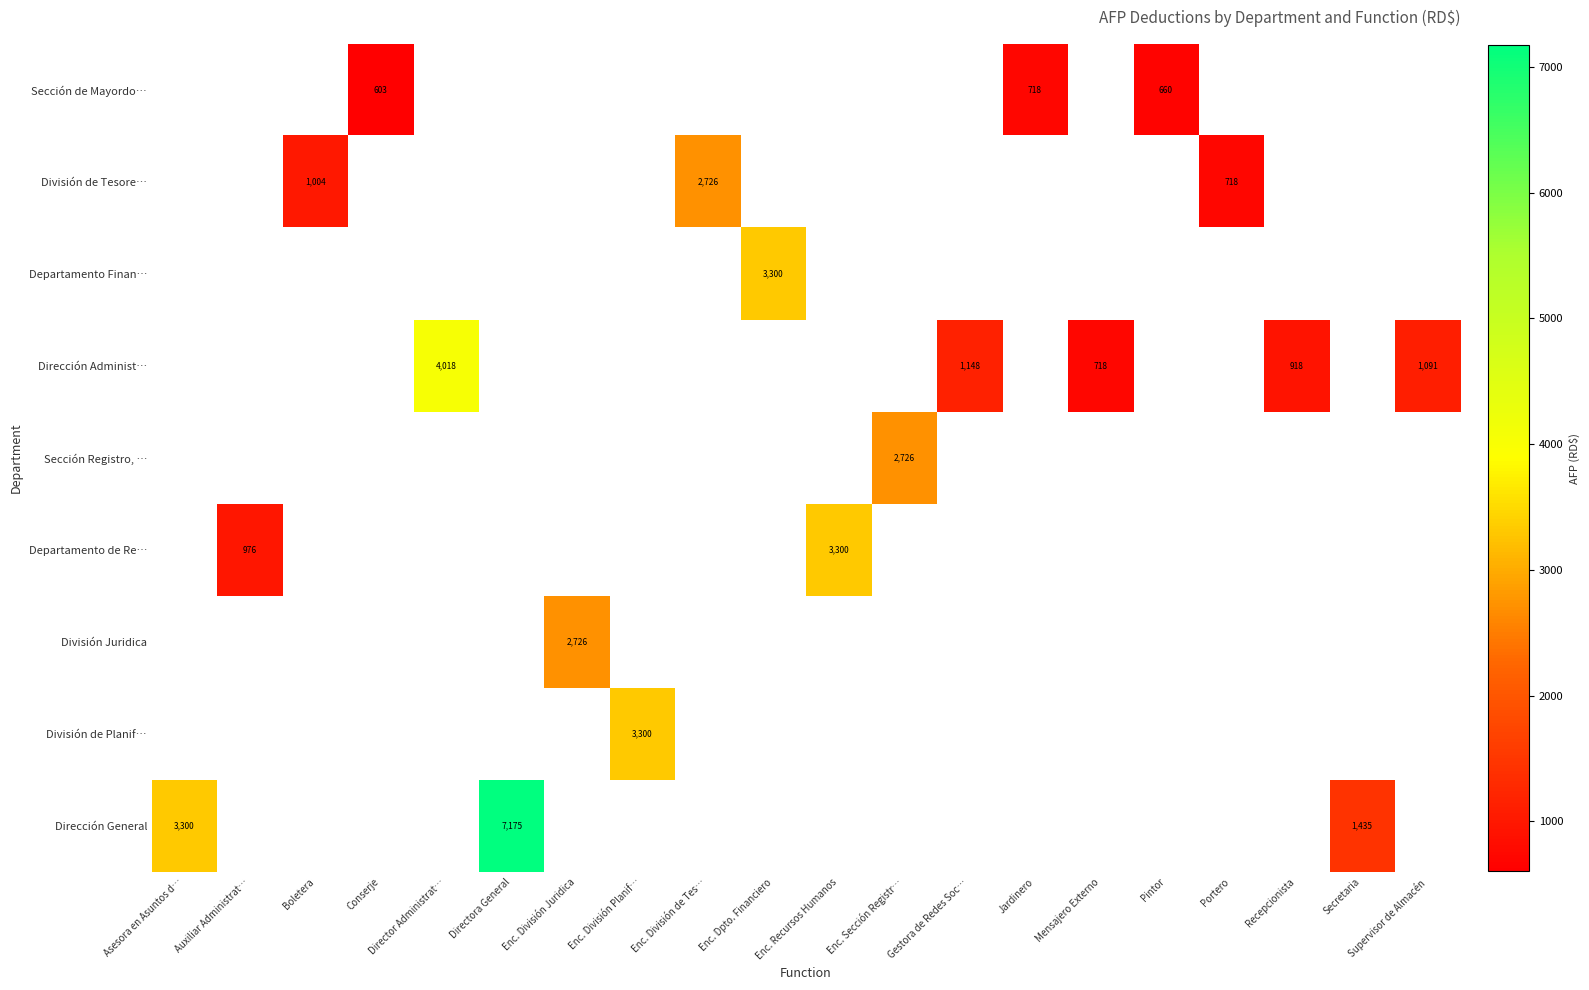

At how many categories does at least one series exceed 6945?

1